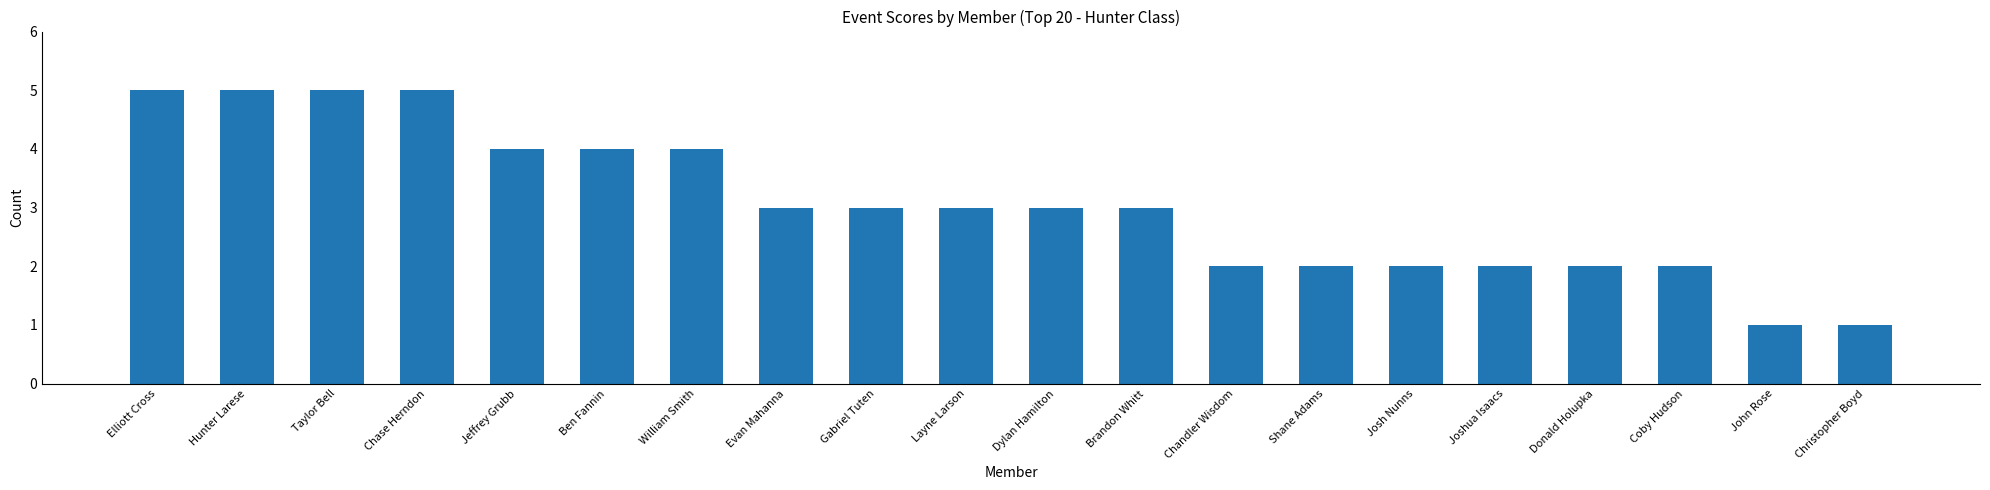

What is the difference between the values at William Smith and Hunter Larese?

1